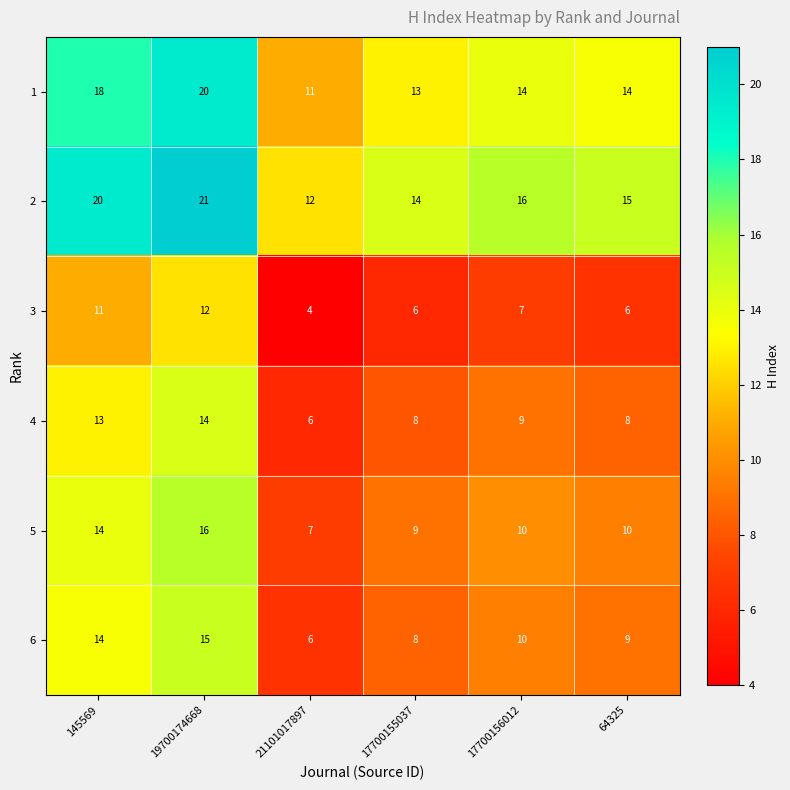

What is the sum of the 6 values at 19700174668 and 64325?

24